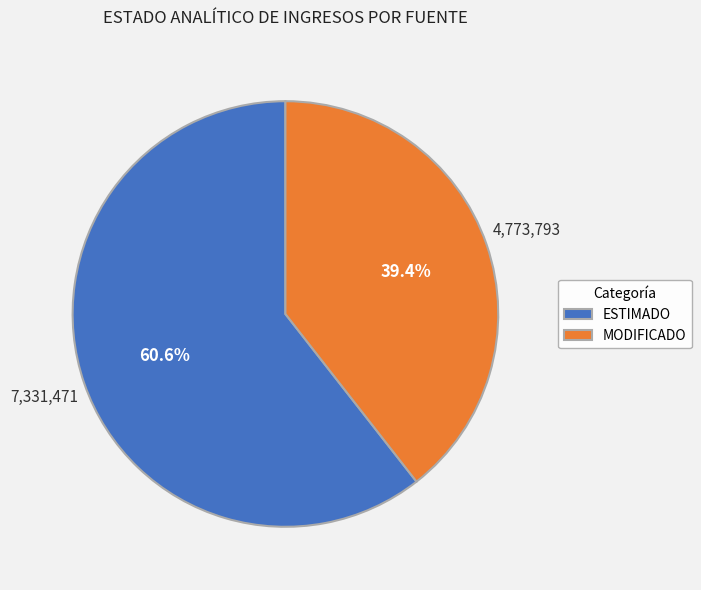

Approximately how many times larger is the value at ESTIMADO compared to MODIFICADO?

1.5